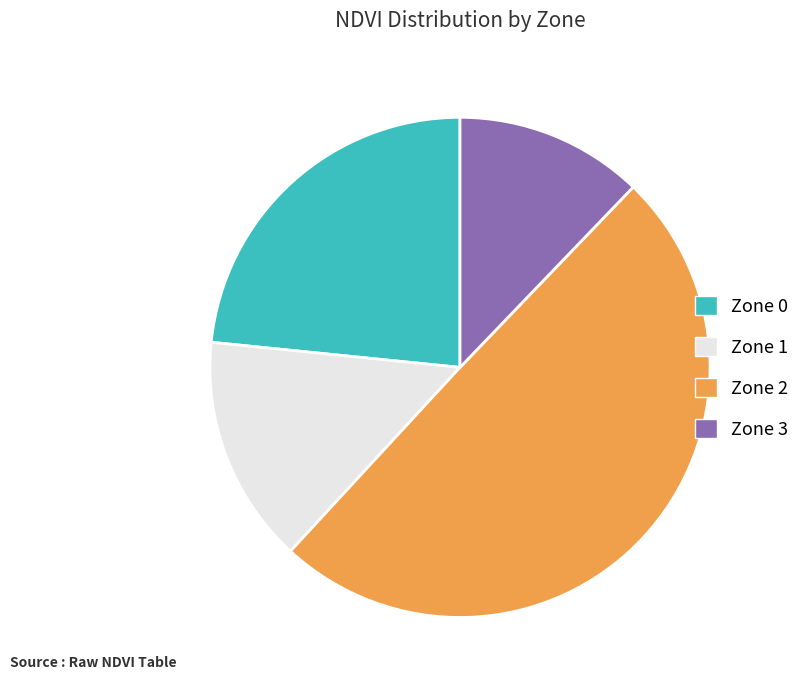

Is there any slice that represents more than half of the pie?

No